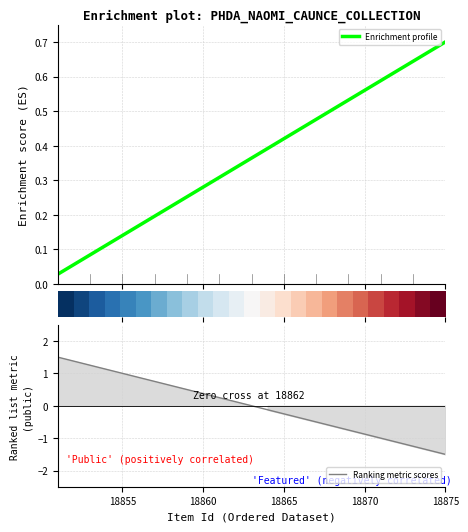

The value of Ranking metric scores at 18875 is -1.5. True or false?

True